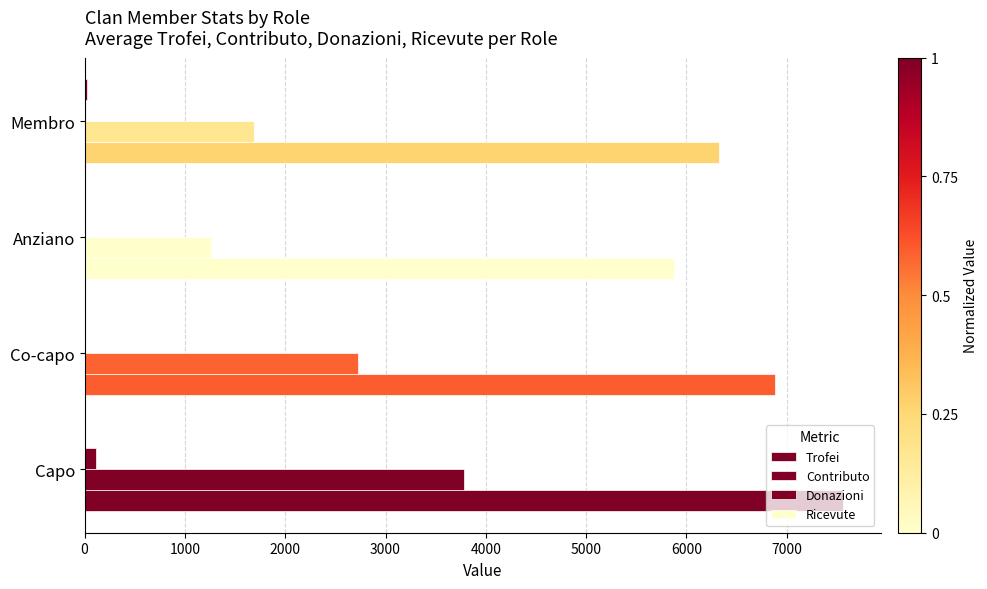

How many distinct data groups are displayed?

4